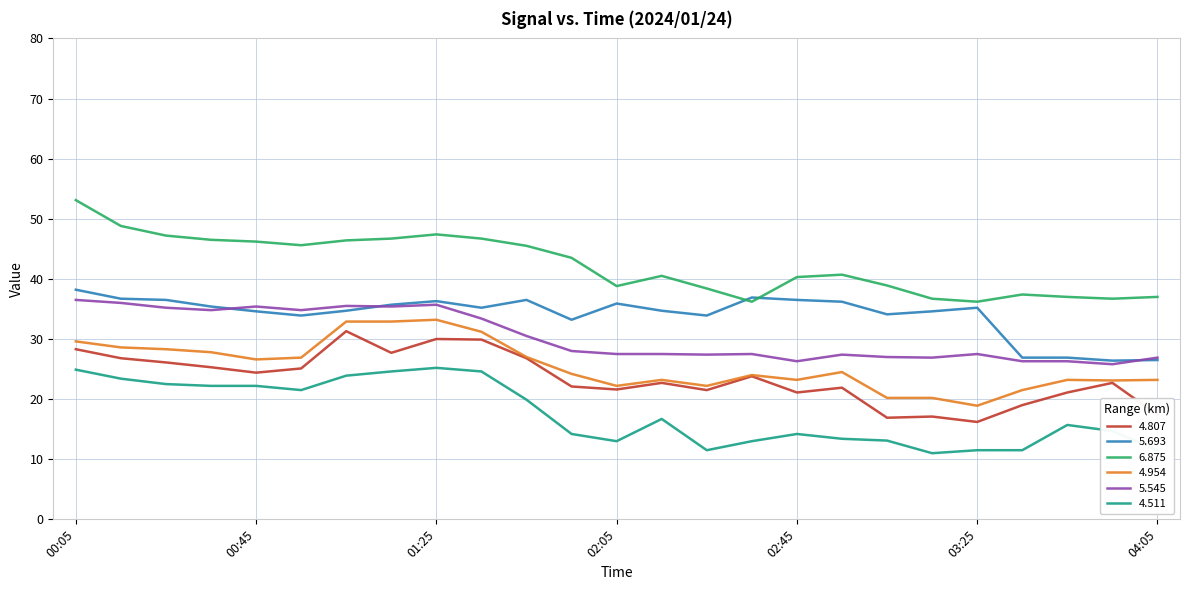

What is the minimum value shown in the chart?

11.0